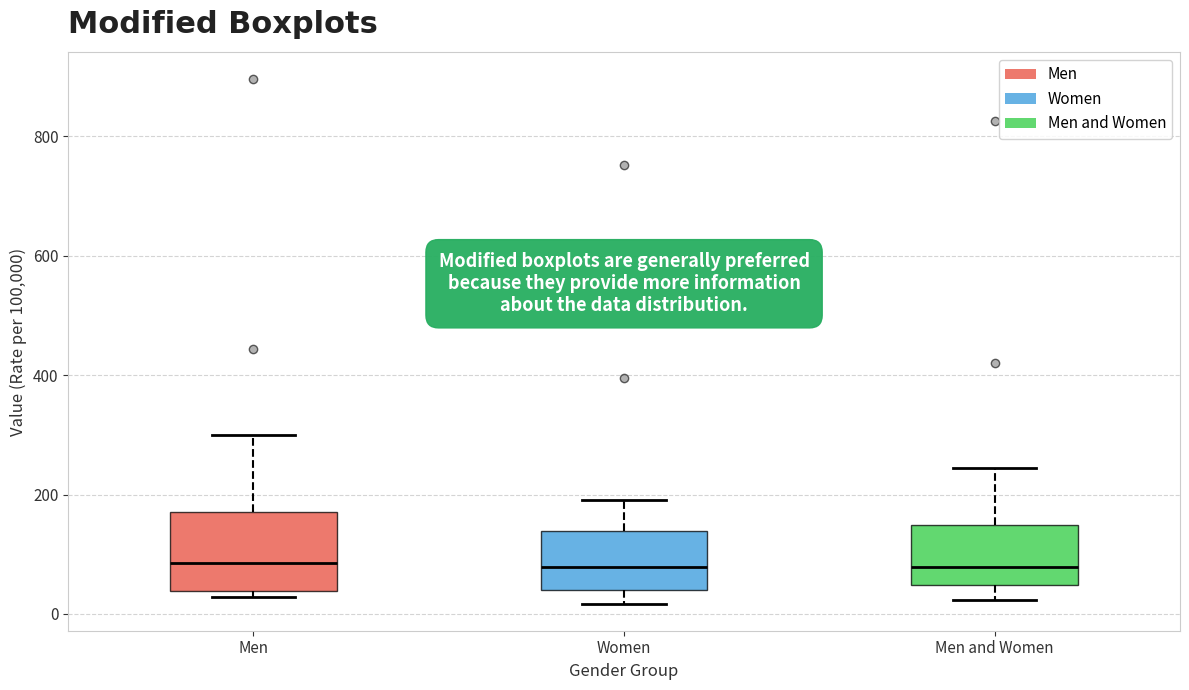

Where does the upper whisker of the box for Women end on the y-axis? The values are not printed on the chart, so give them approximately, as read against the axis.

200